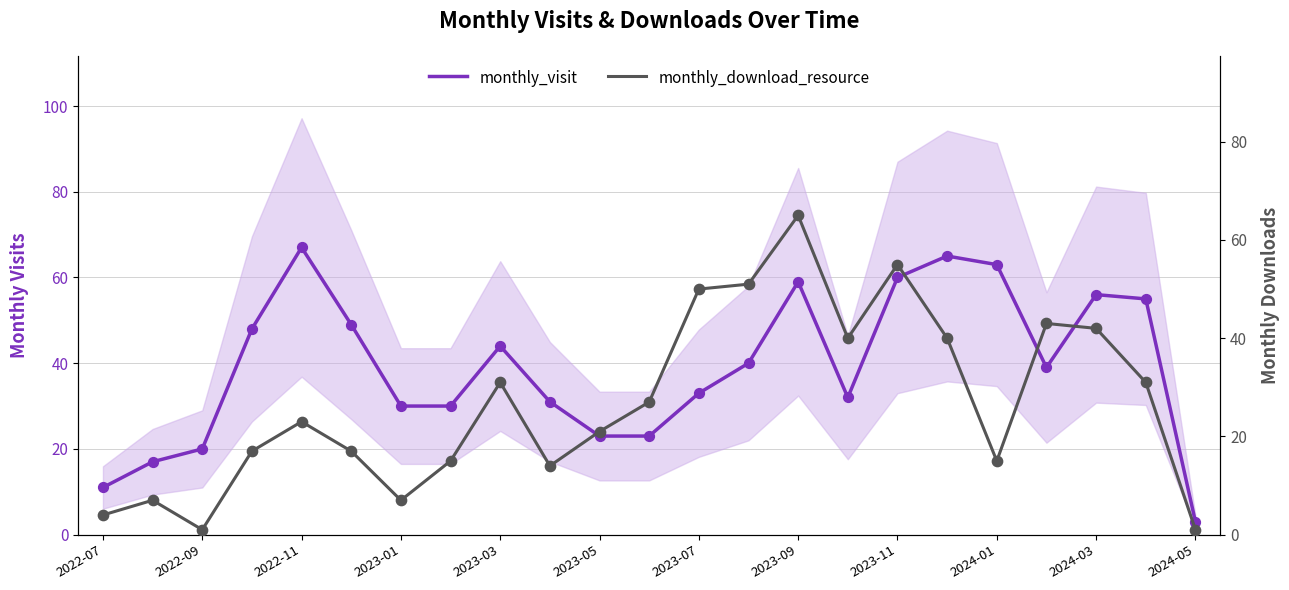

Which series reaches the maximum Y coordinate?

monthly_visit